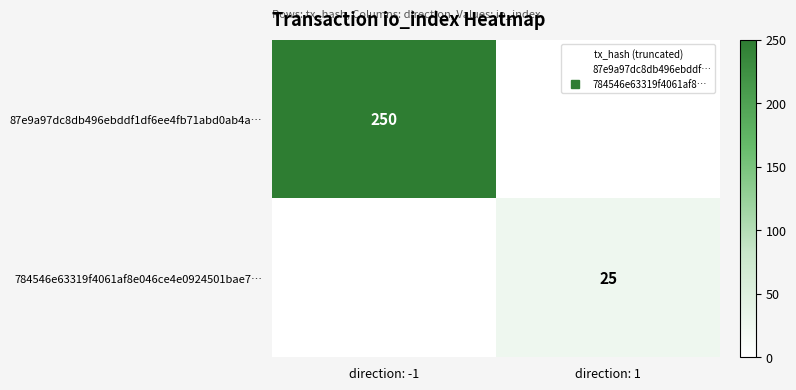

Which category has the lowest value across all series?

direction: 1